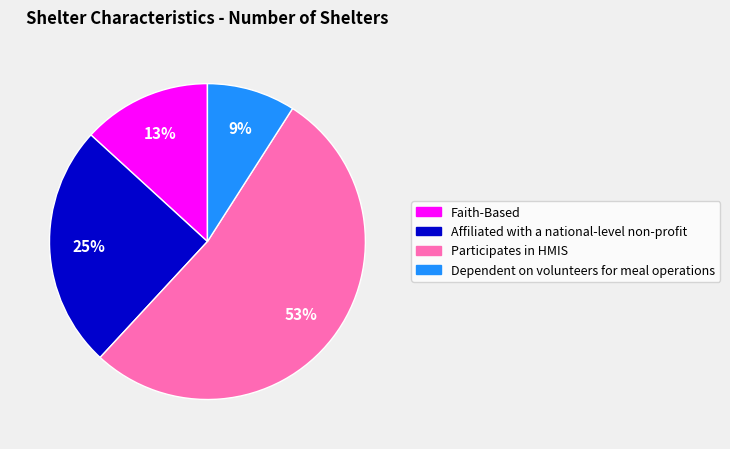

Rank the categories by value from lowest to highest.

Dependent on volunteers for meal operations, Faith-Based, Affiliated with a national-level non-profit, Participates in HMIS